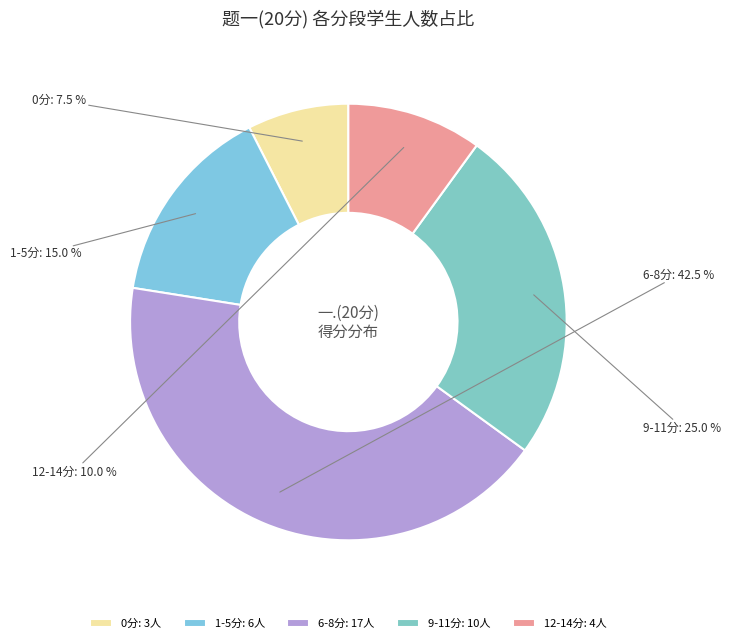

Is there any slice that represents more than half of the pie?

No